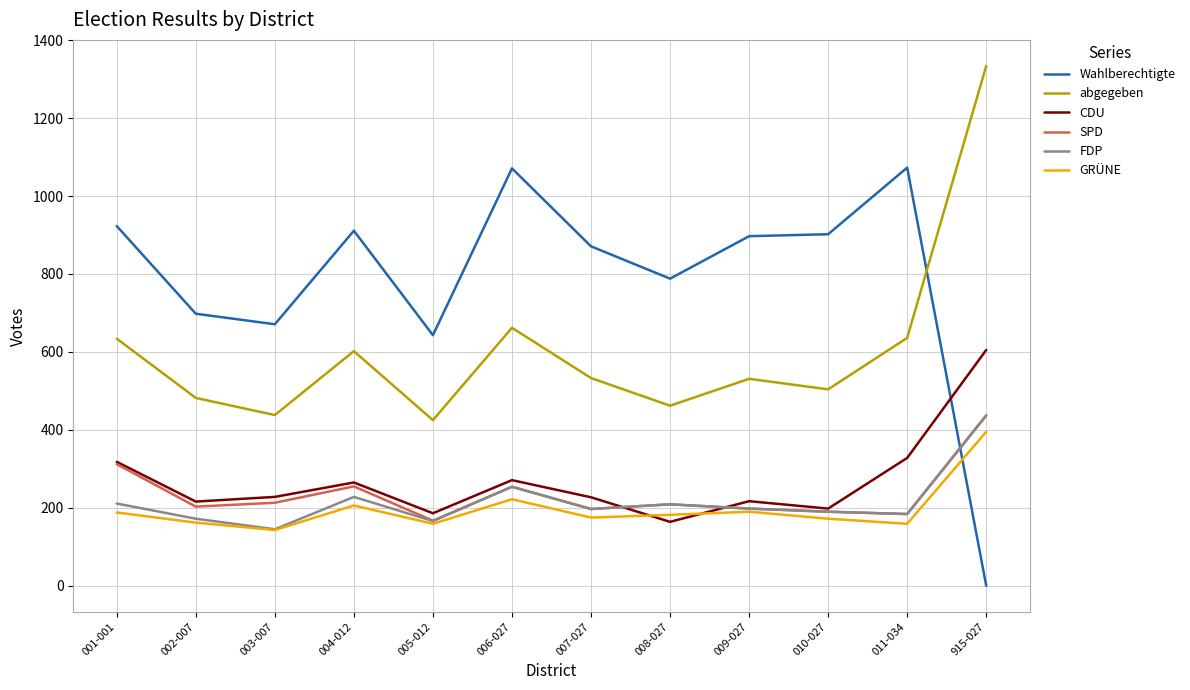

Which series has the largest range (max minus min)?

Wahlberechtigte